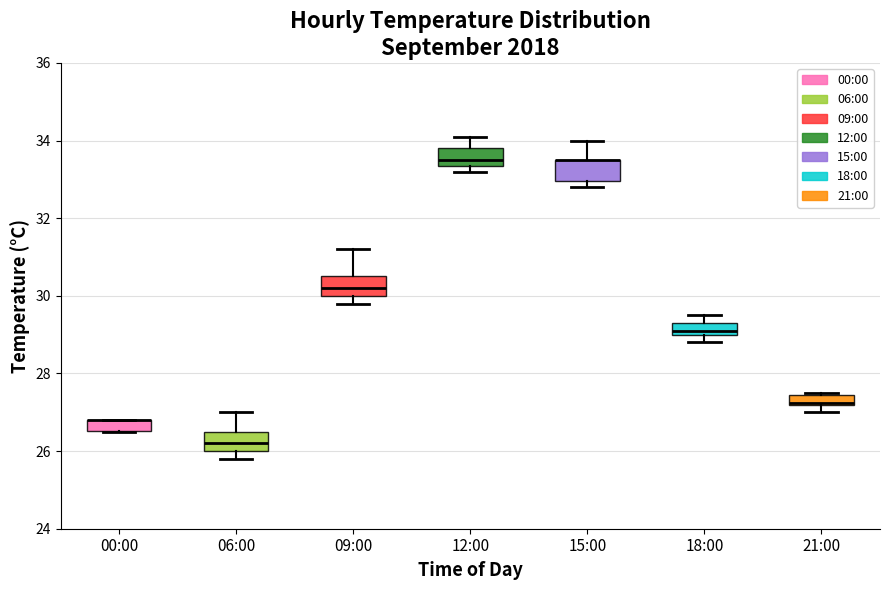

Where is the lower edge of the box for 00:00 on the y-axis? The values are not printed on the chart, so give them approximately, as read against the axis.

26.6